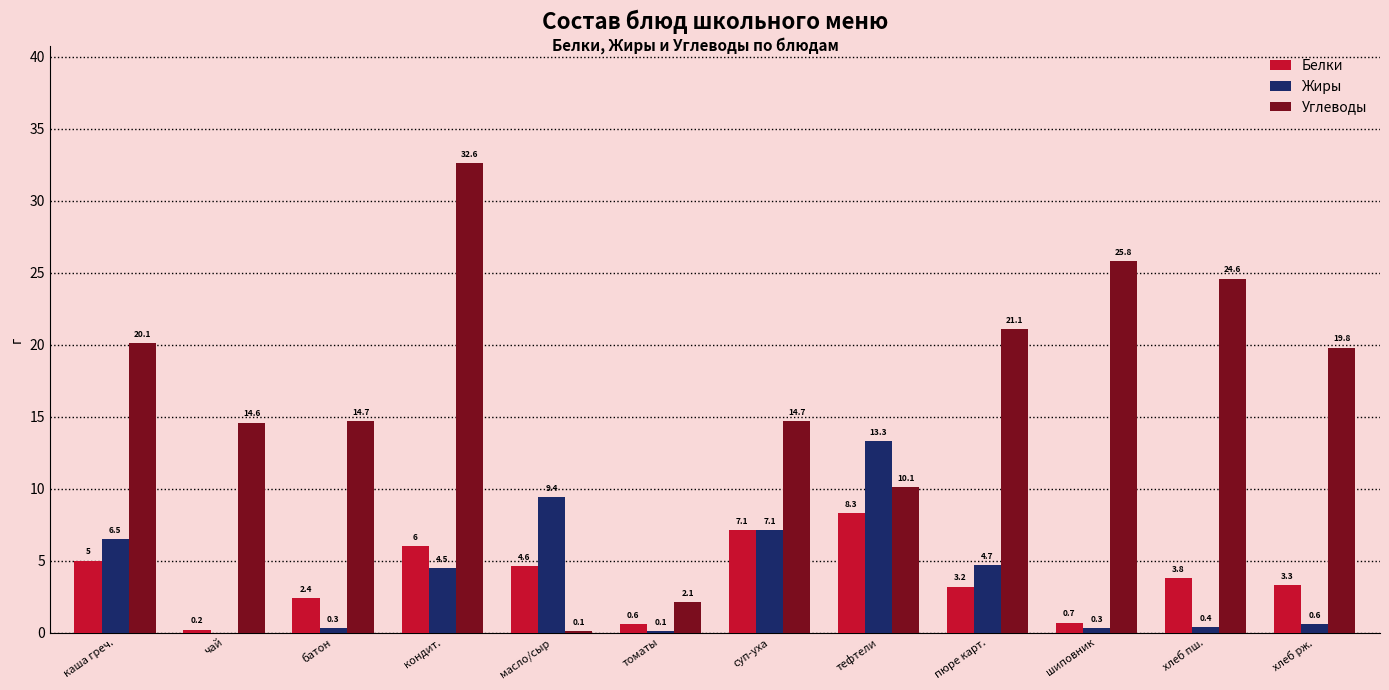

What is the approximate value of Углеводы at масло/сыр?

0.1